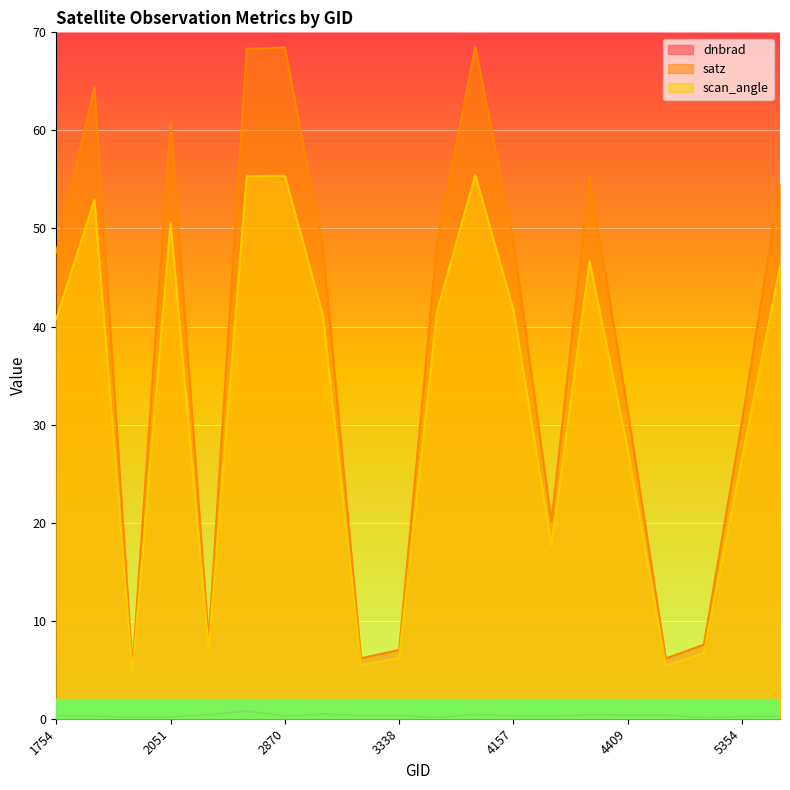

What is the value of the dnbrad point at the 15th from the left?

0.4